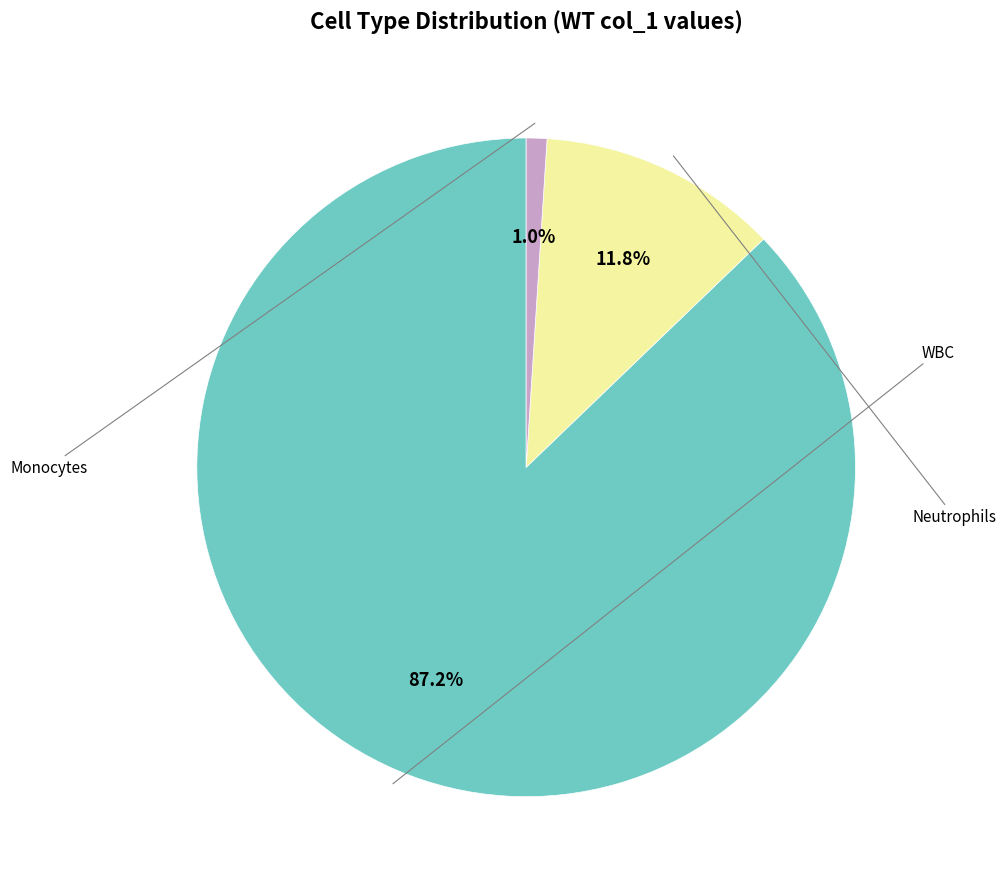

Is there any slice that represents more than half of the pie?

Yes